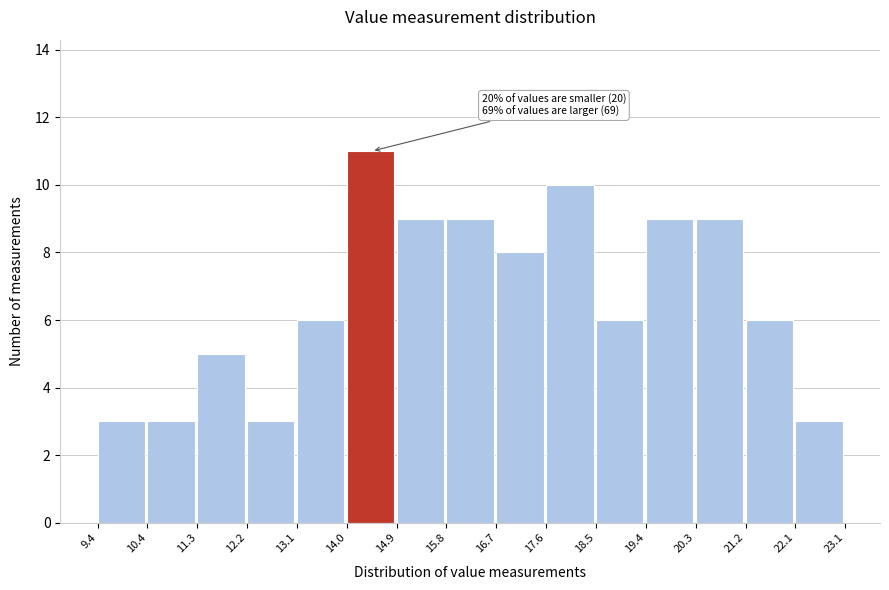

Over which range of the x-axis is the bar tallest?

14.0 to 14.9